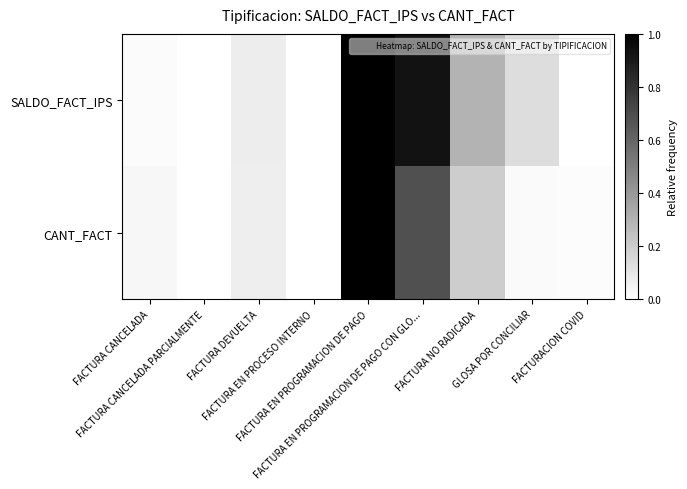

At how many categories does at least one series exceed 0?

9